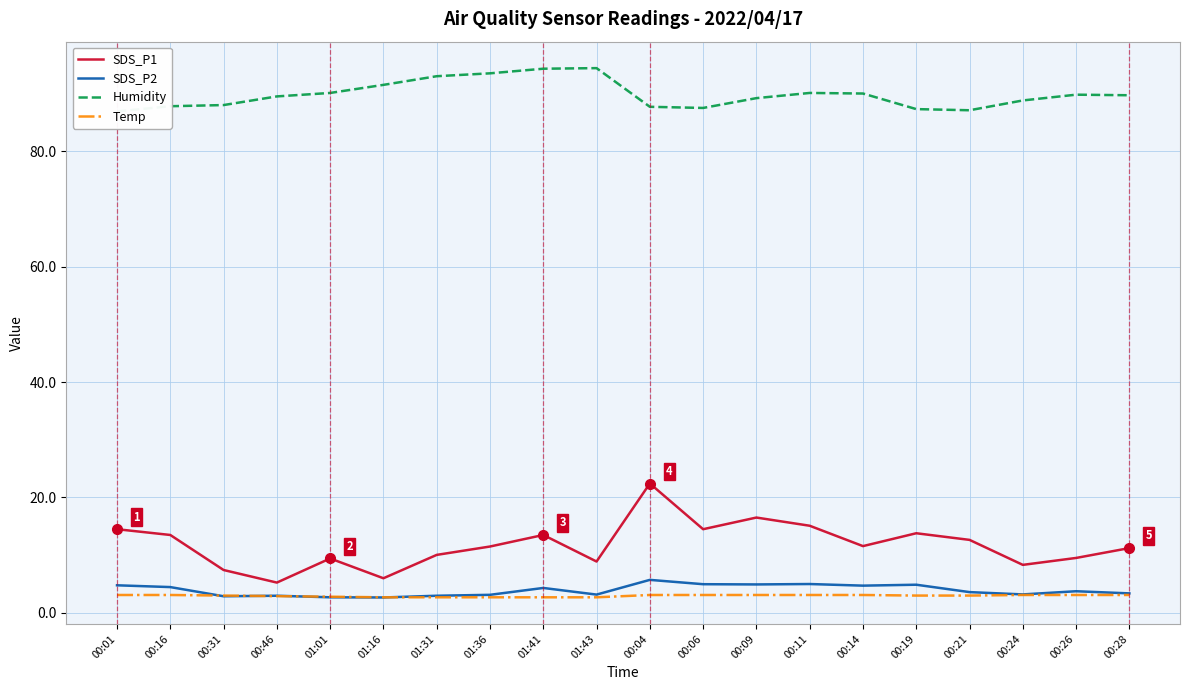

What is the label of the 2nd point from the left?

00:16